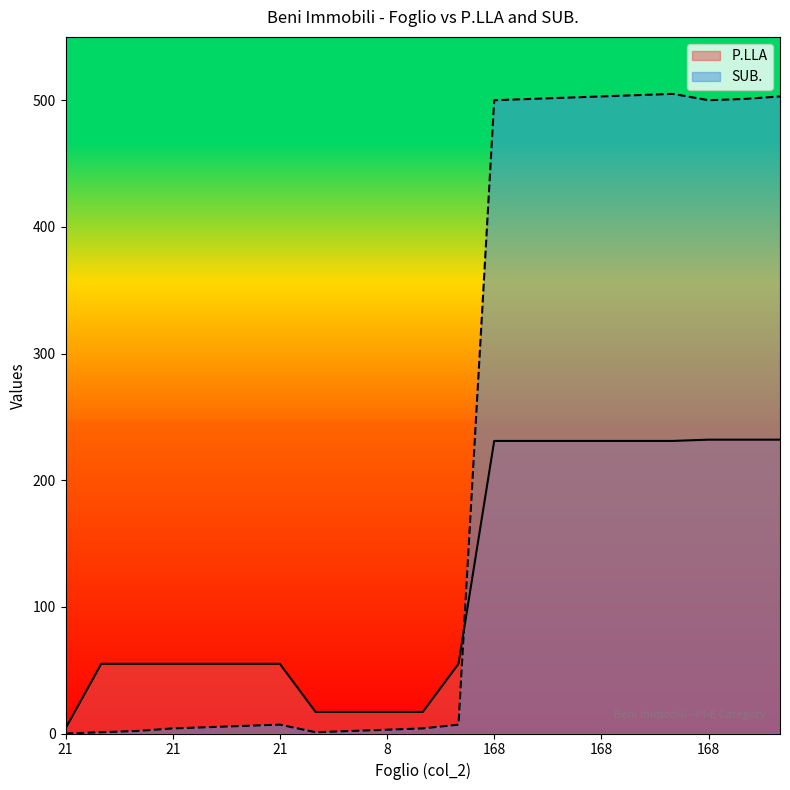

How many times do SUB. and P.LLA cross each other?

1